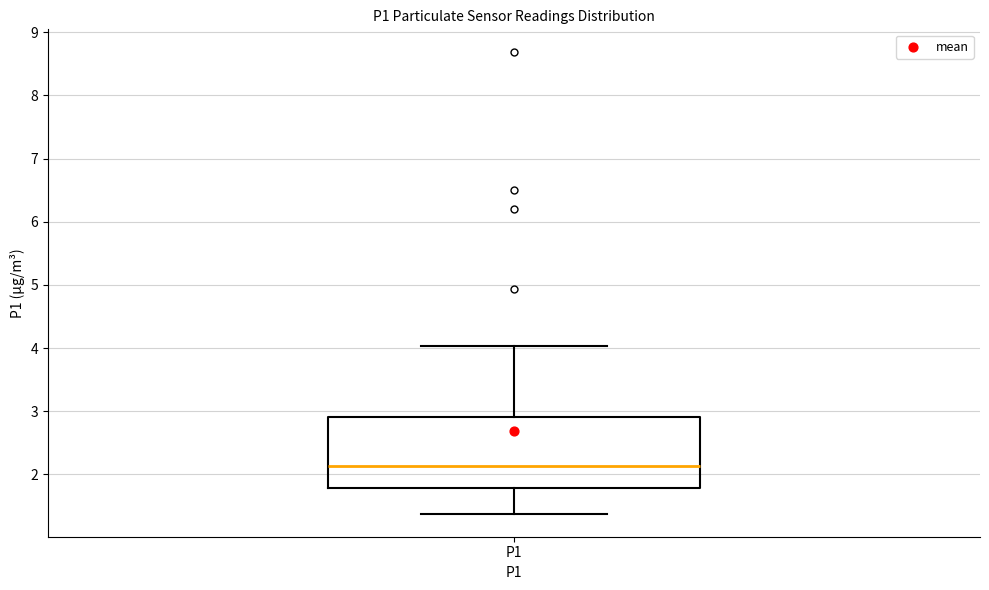

Where is the upper edge of the box for P1 on the y-axis? The values are not printed on the chart, so give them approximately, as read against the axis.

2.9